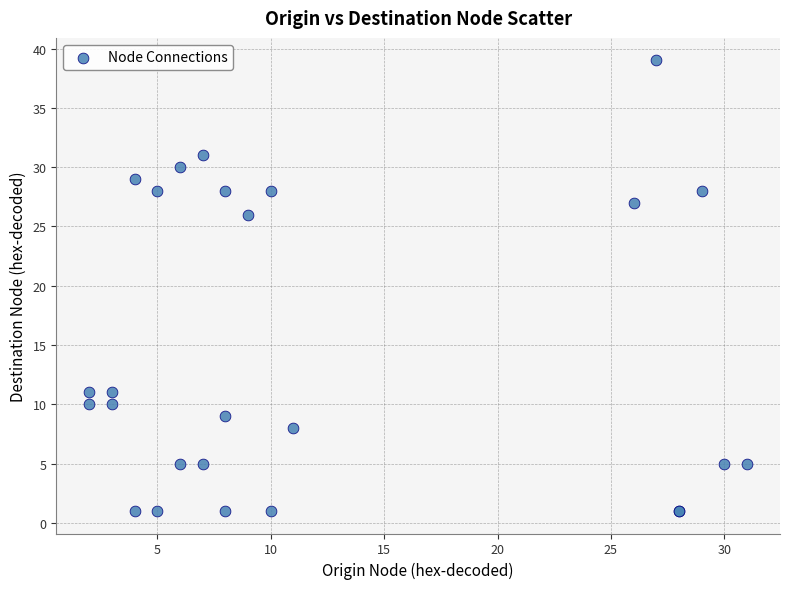

What Y value in the scatter plot is closest to 20?

26